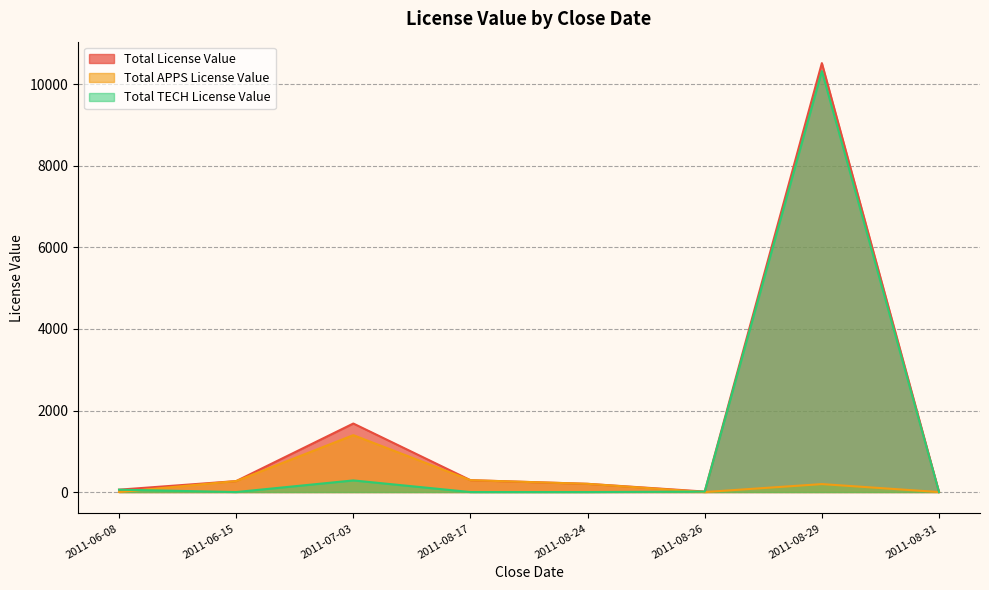

List the series in order of their overall mean, lowest first.

Total APPS License Value, Total TECH License Value, Total License Value